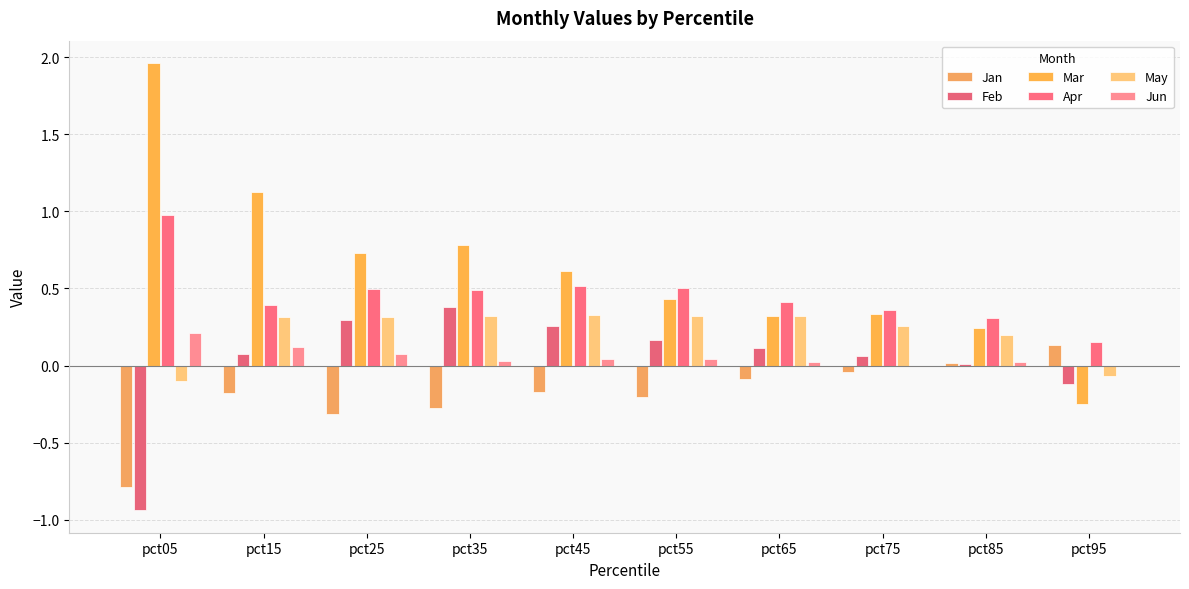

At how many categories does at least one series exceed 1?

2